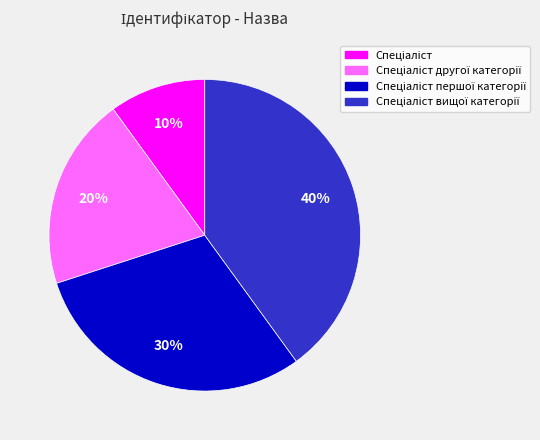

To the nearest percent, what is the average slice percentage?

25%